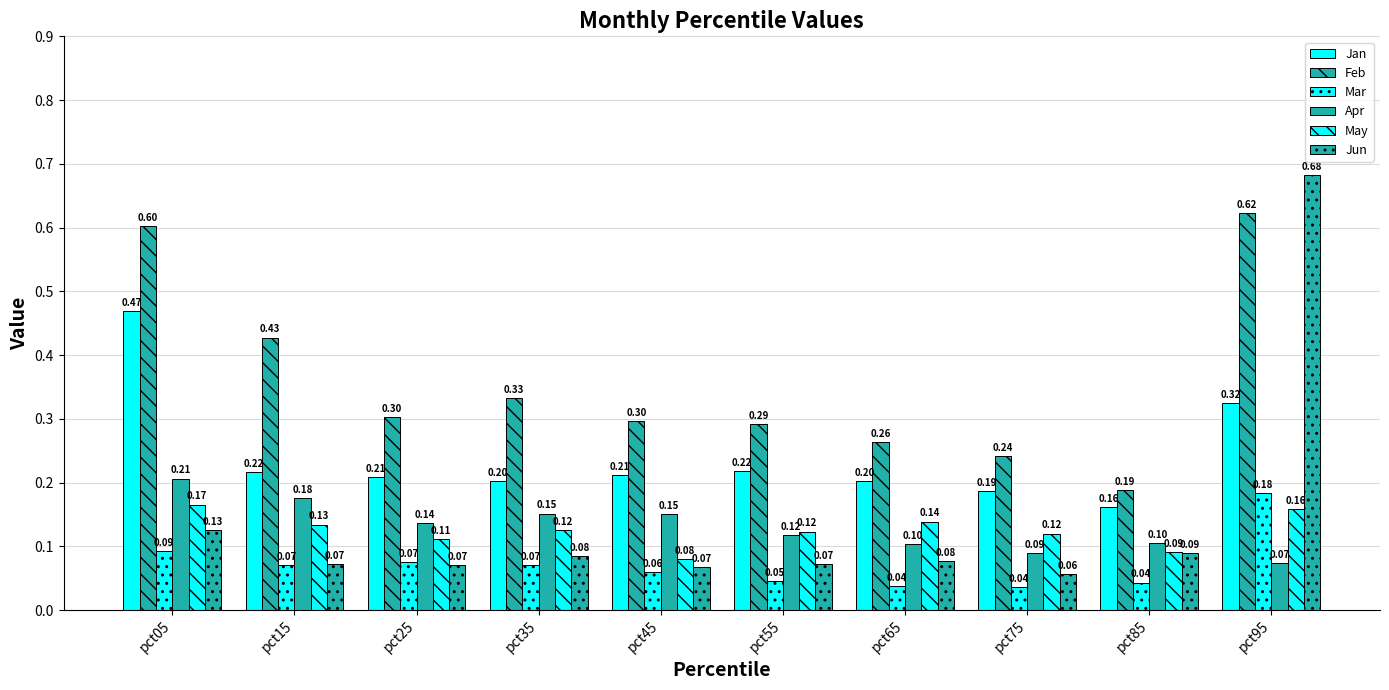

Count the number of data series in this chart.

6